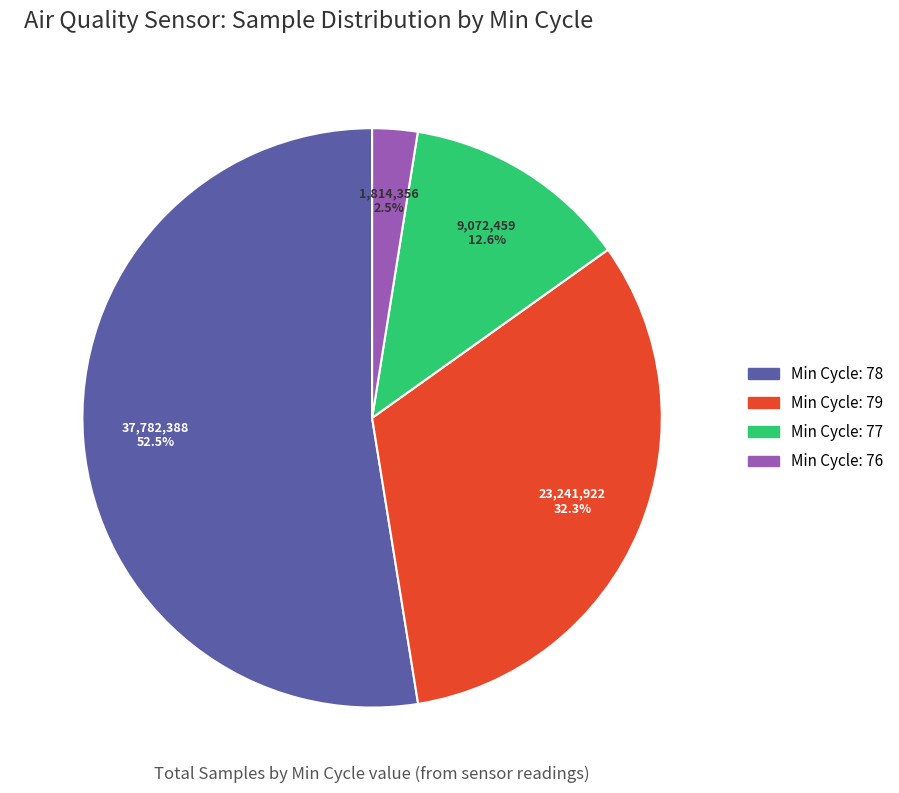

Does any single category account for the majority?

Yes